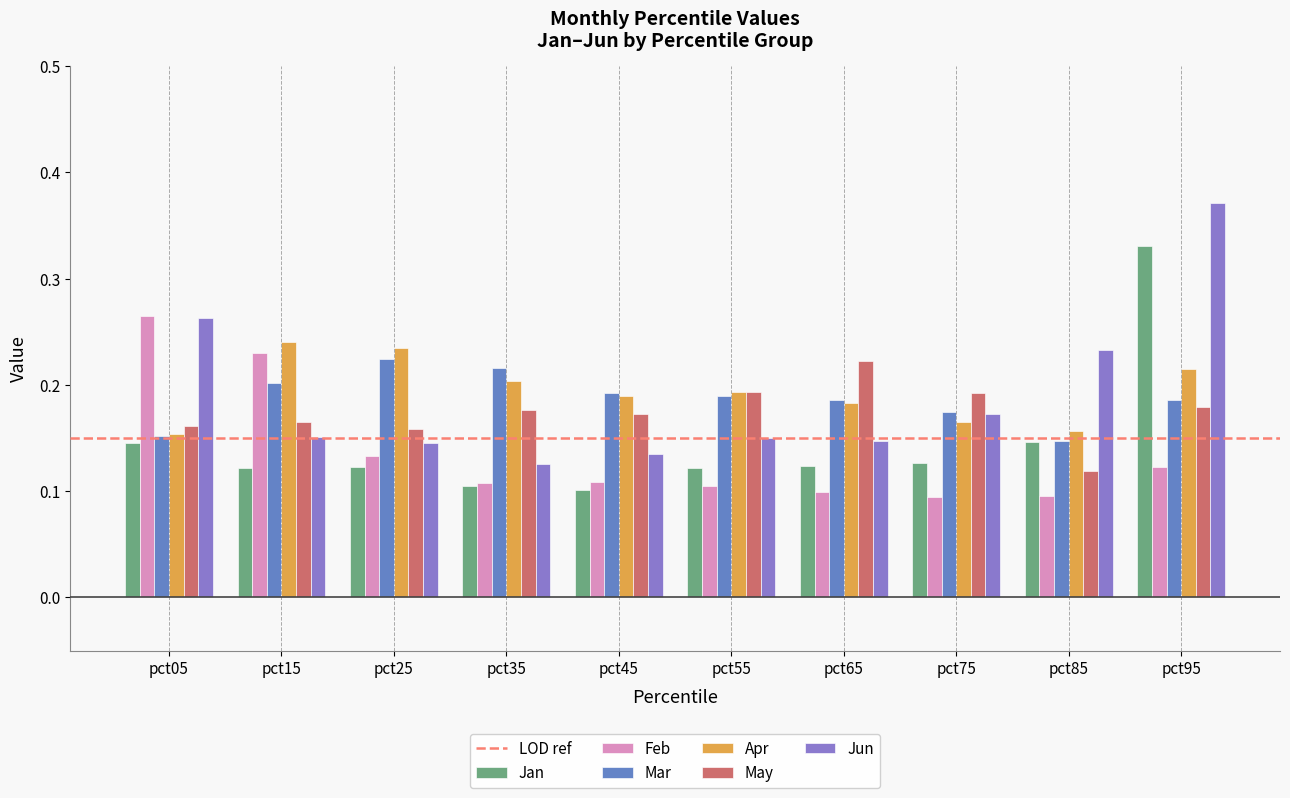

Is the value of Feb at pct85 greater than the value of Mar at pct65?

No